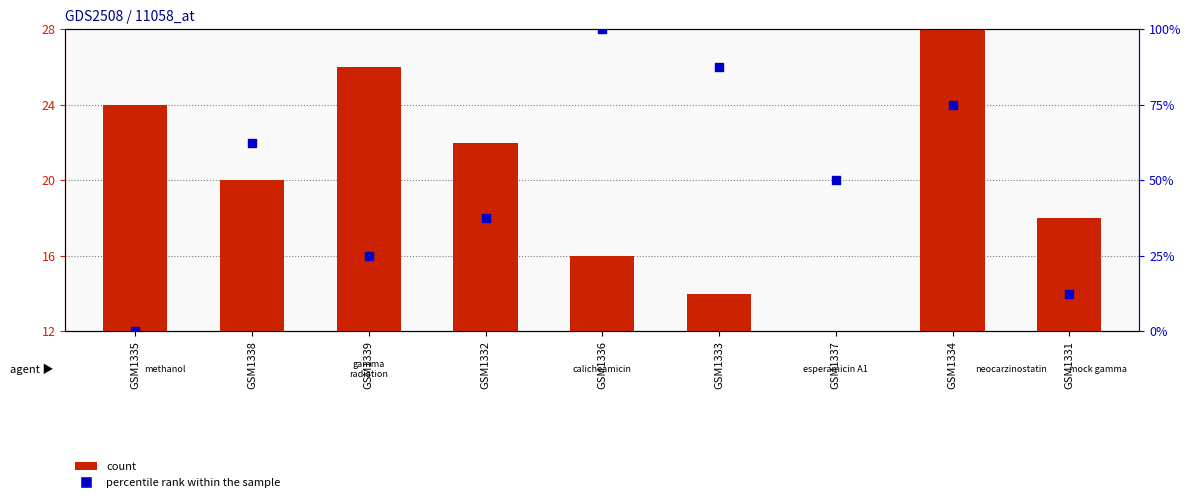

What are all the series names shown in the legend?

count, percentile rank within the sample